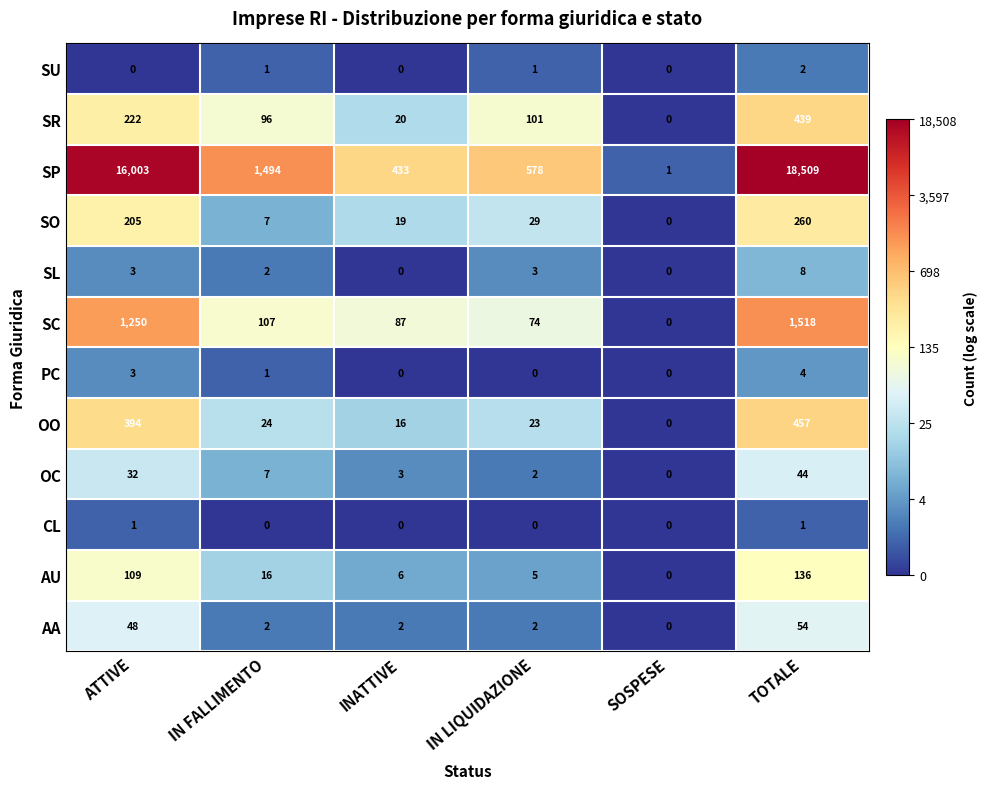

At which label does PC first exceed 1?

ATTIVE